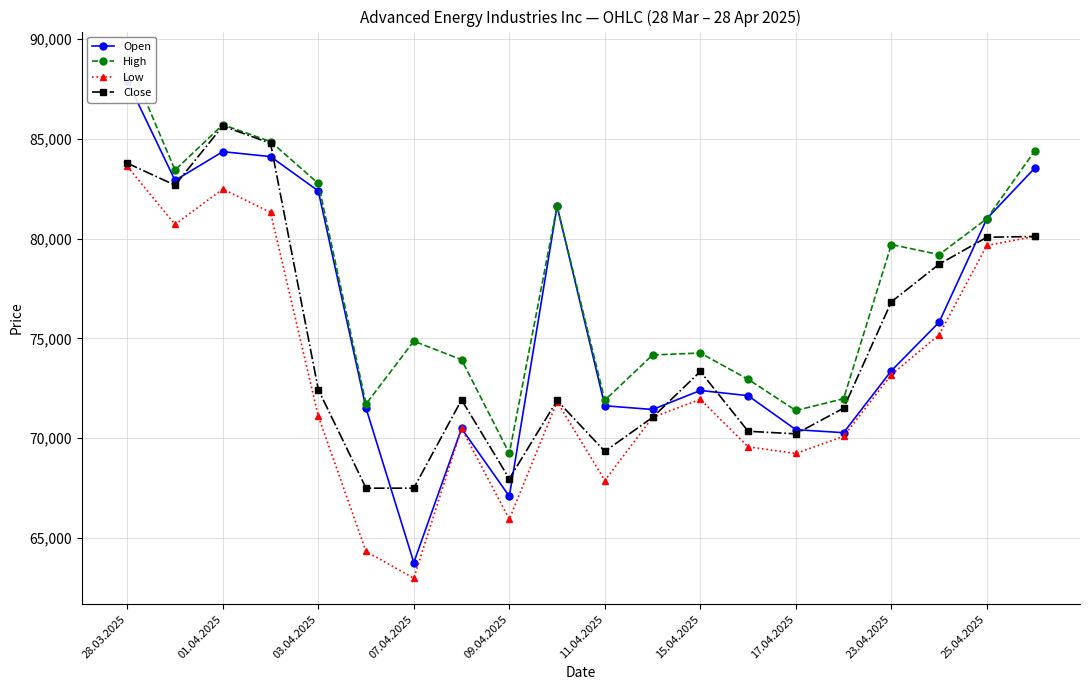

What are all the series names shown in the legend?

Open, High, Low, Close